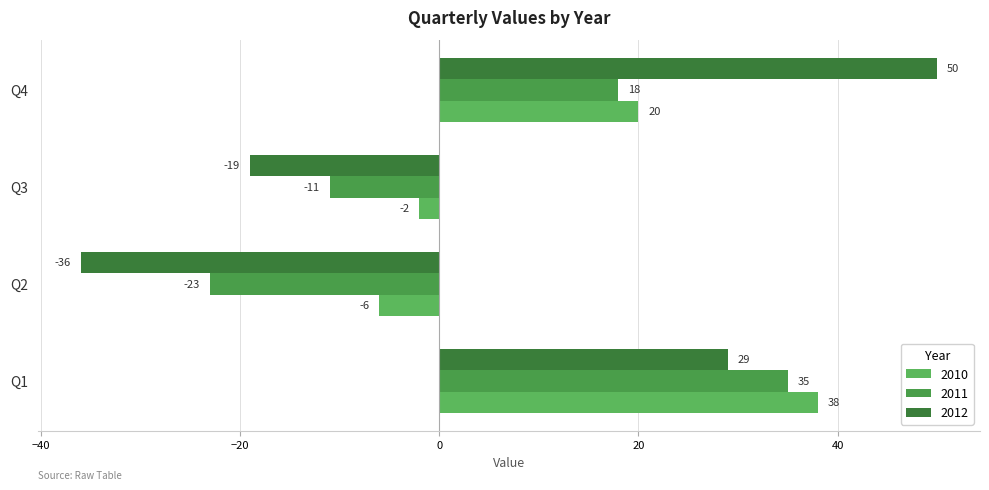

The value of 2012 at Q4 is 26. True or false?

False